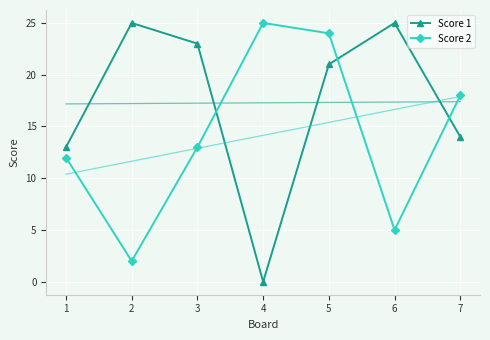

At which category does Score 1 reach its first local valley?

4